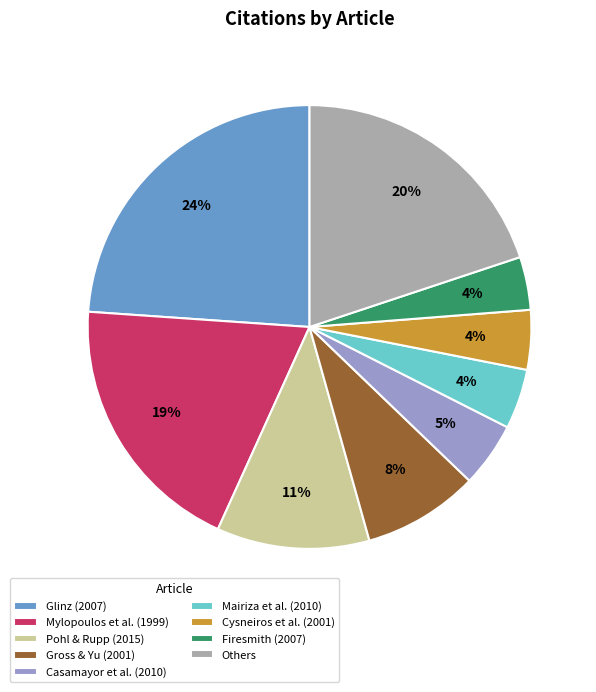

To the nearest percent, what portion does Casamayor et al. (2010) represent?

5%